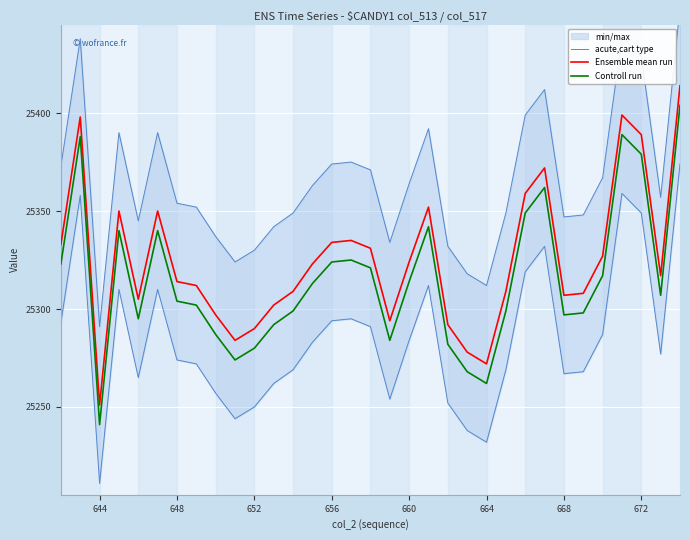

What is the value of the acute,cart type point at the 16th from the left?

25375